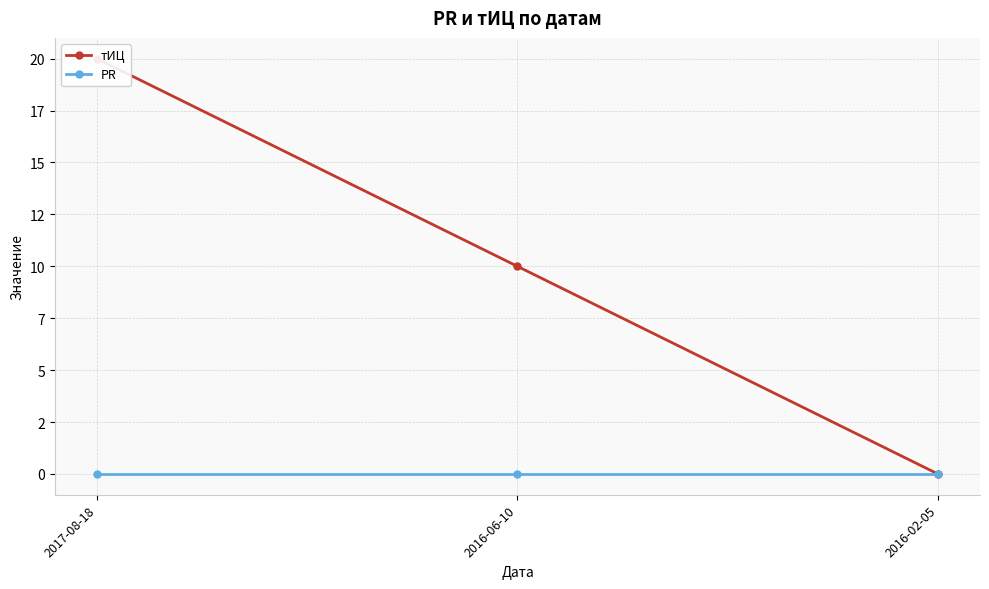

At which category is the sum across all series the highest?

2017-08-18